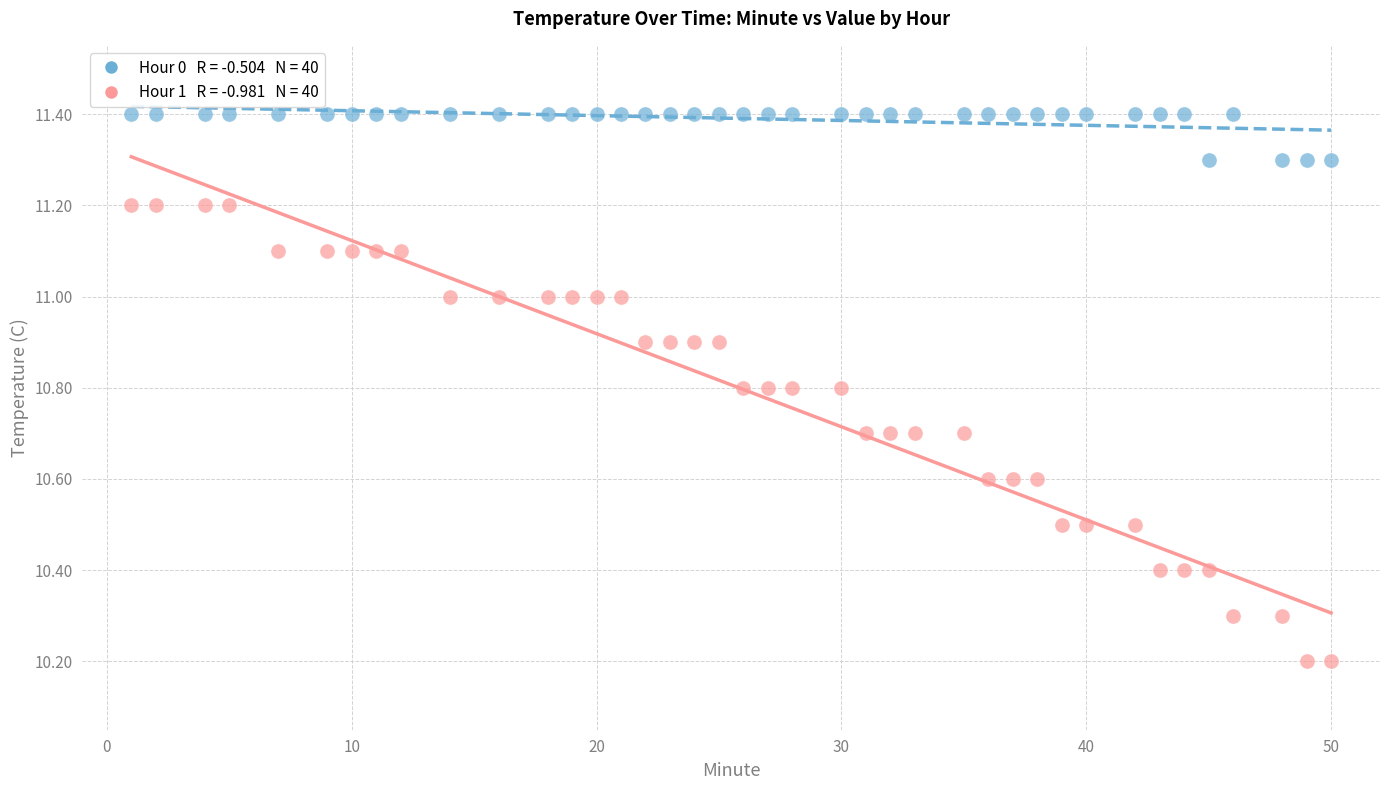

Across all data points, what is the range of X values (max minus min)?

49.0